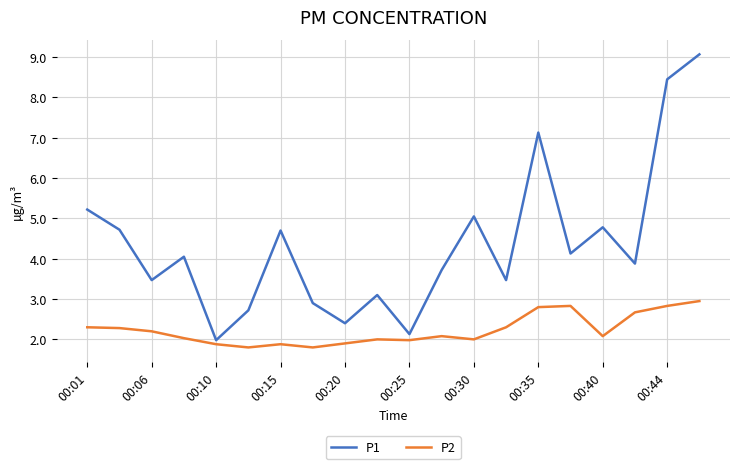

How many lines are shown in the chart?

2